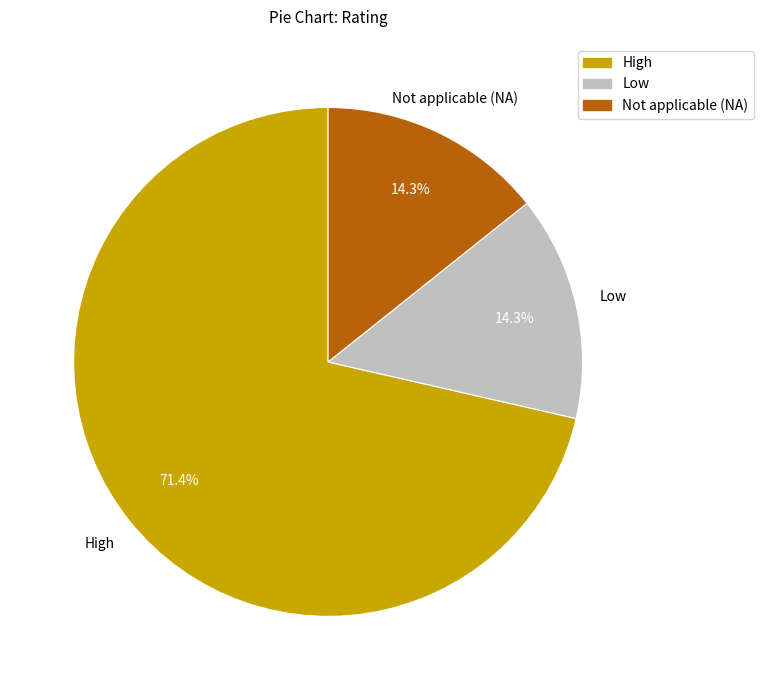

Does any single category account for the majority?

Yes